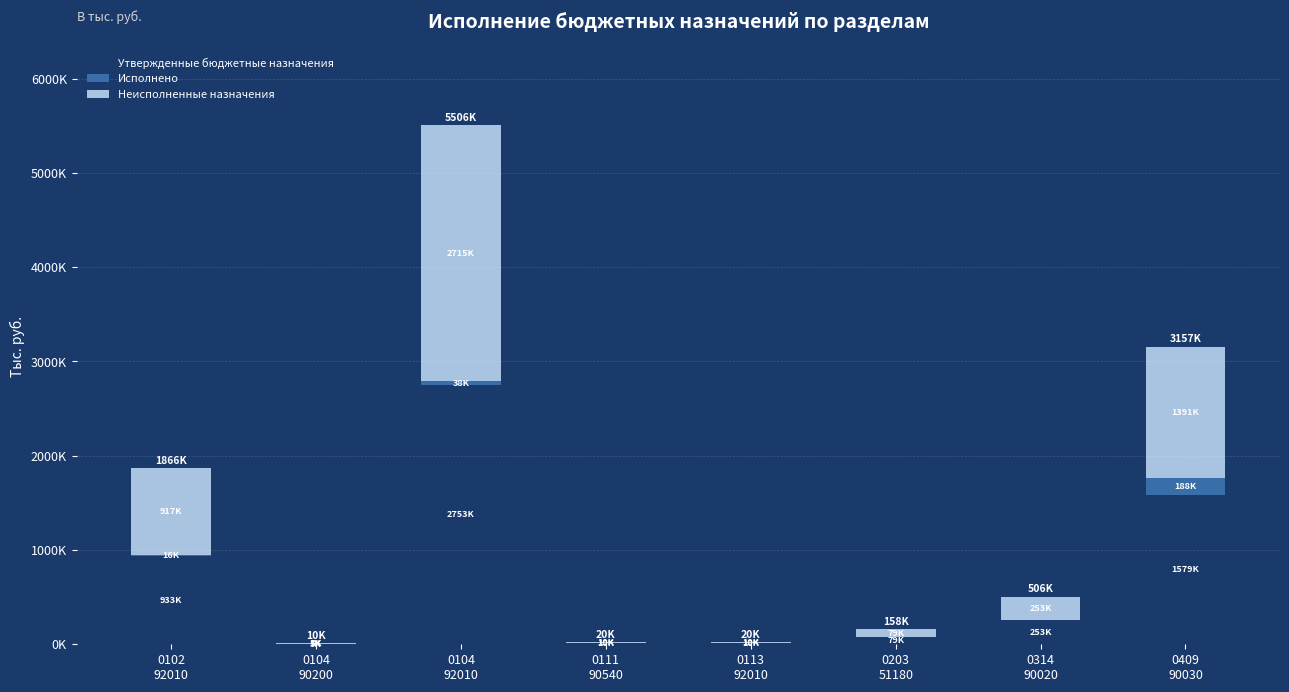

What is the label of the 4th bar from the left?

0111
90540